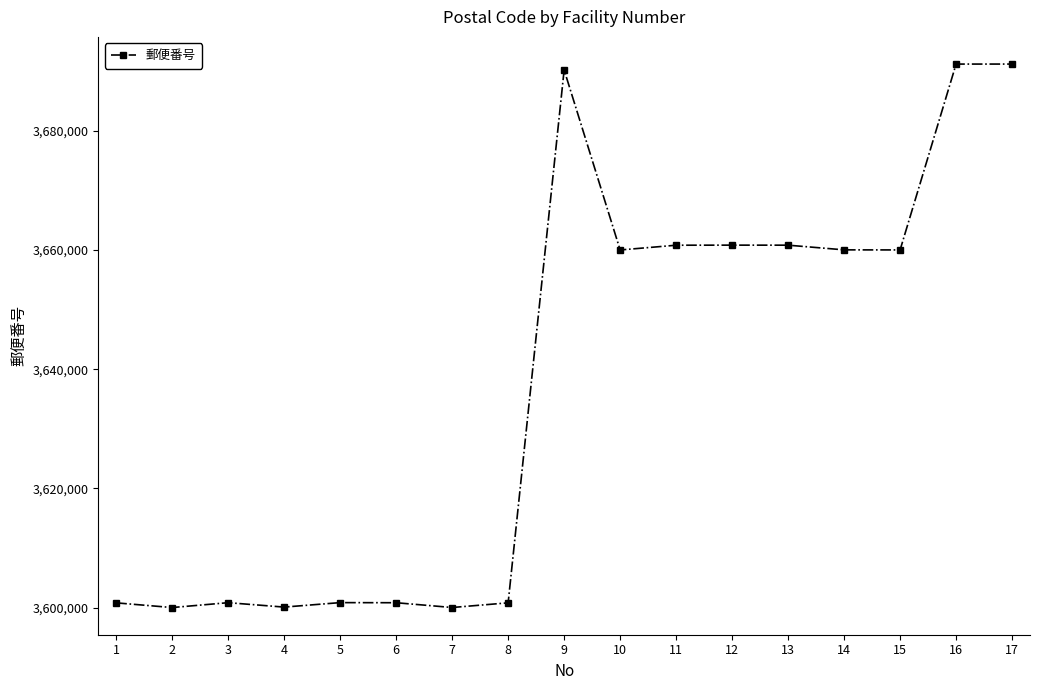

What is the value of the 4th point from the left?

3600101